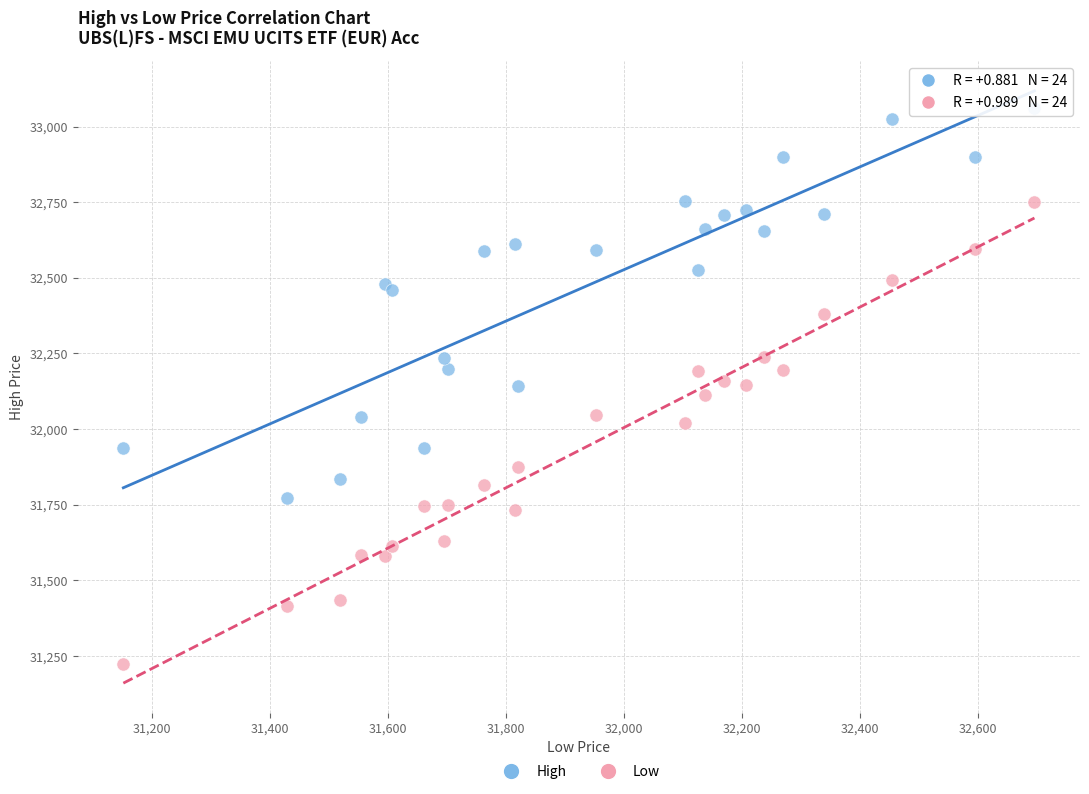

Which series contains the lowest Y value?

Low